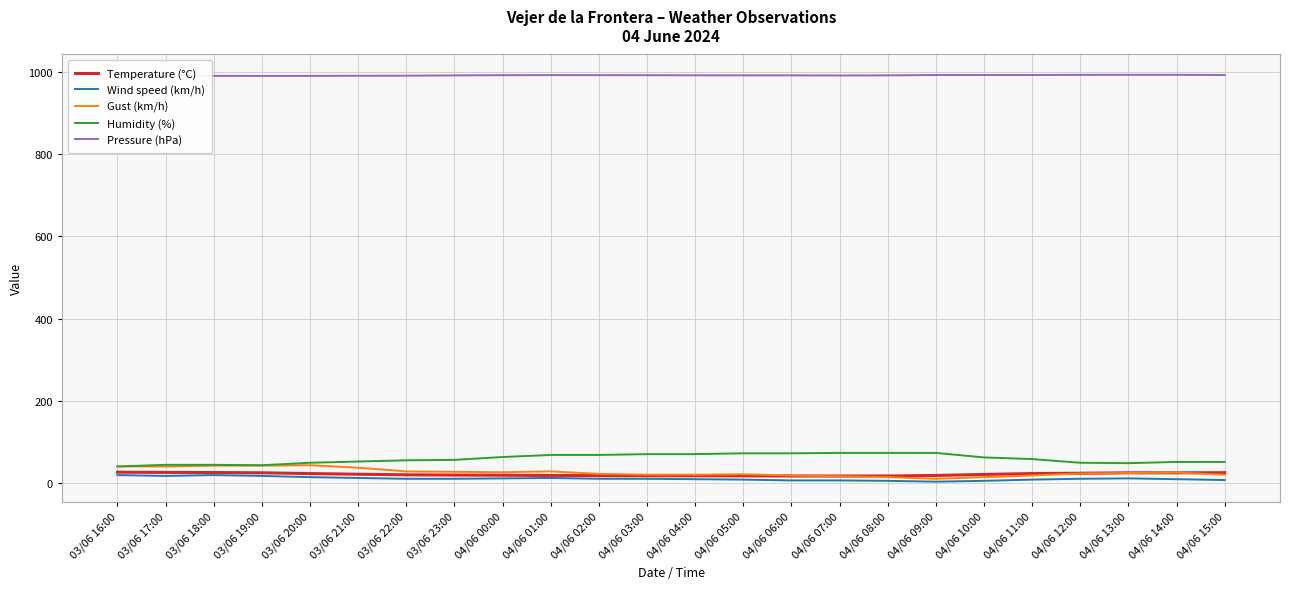

What is the highest value of the Humidity (%) series?

73.0